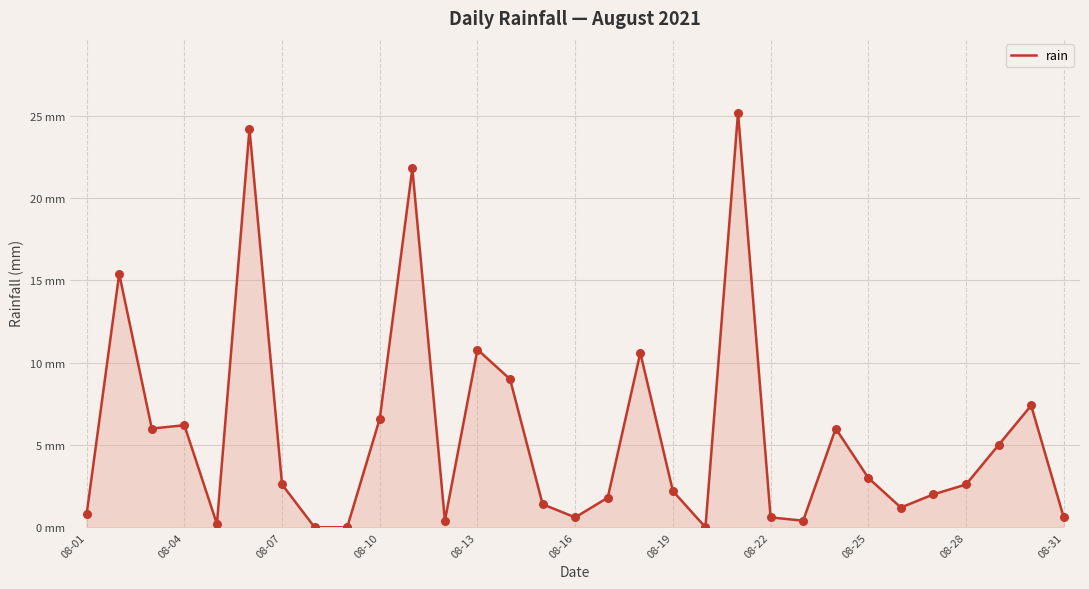

Is this an area chart (filled region under the line)?

Yes